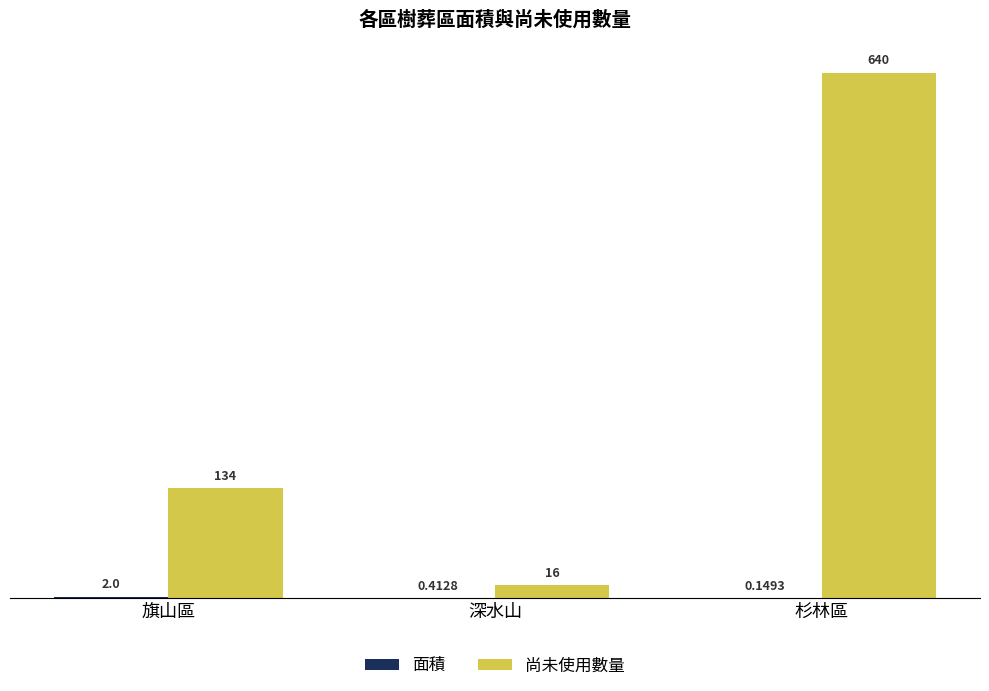

Between 旗山區 and 杉林區, which series saw the biggest shift?

尚未使用數量